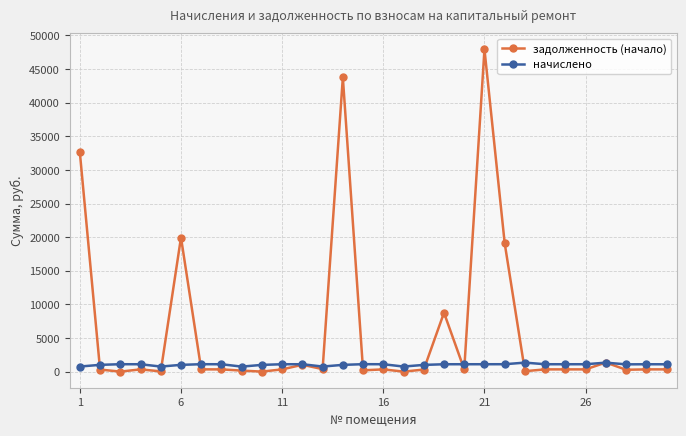

Which series has the largest range (max minus min)?

задолженность (начало)